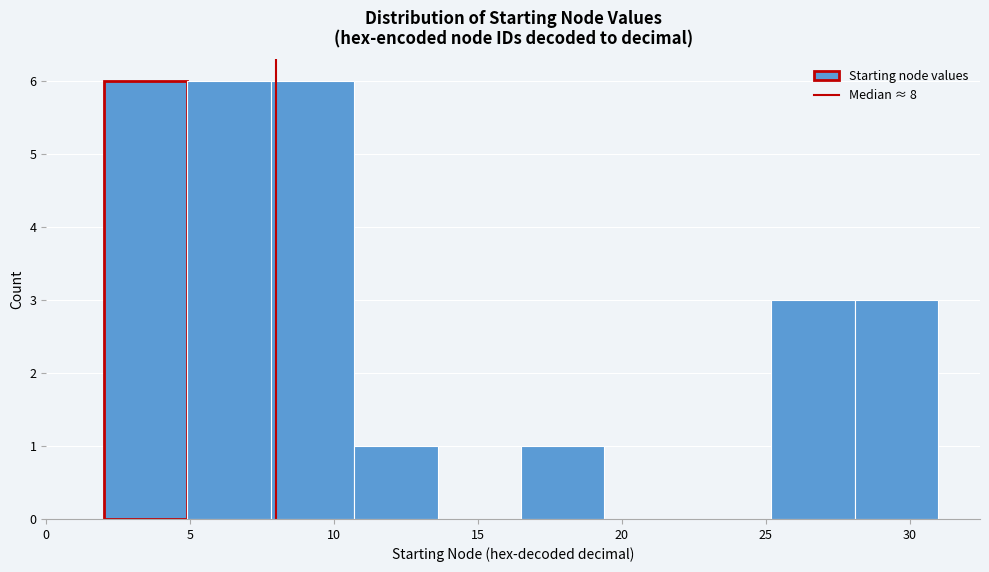

Reading left to right, transcribe this chart: for each bar, give the range it covers on the x-axis and its height. Neither the bar edges nor the heights are printed on the chart, so give them approximately, as read against the axes.

2.0 to 4.9: 6
4.9 to 7.8: 6
7.8 to 10.7: 6
10.7 to 13.6: 1
13.6 to 16.5: 0
16.5 to 19.4: 1
19.4 to 22.3: 0
22.3 to 25.2: 0
25.2 to 28.1: 3
28.1 to 31.0: 3